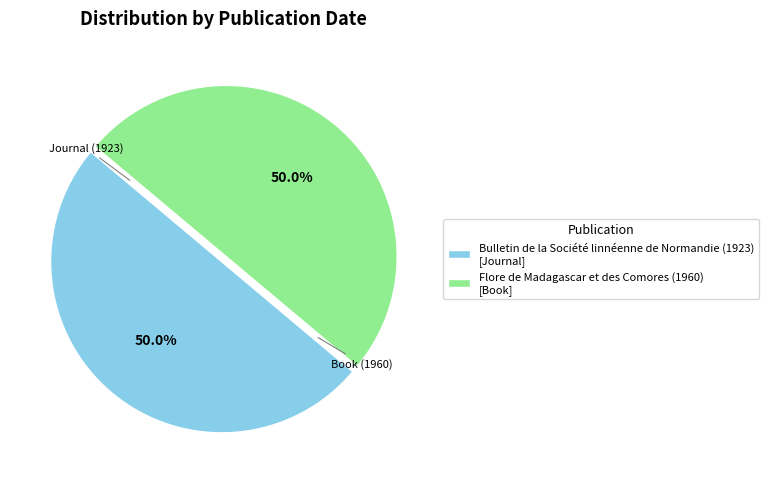

Does any single category account for the majority?

Yes